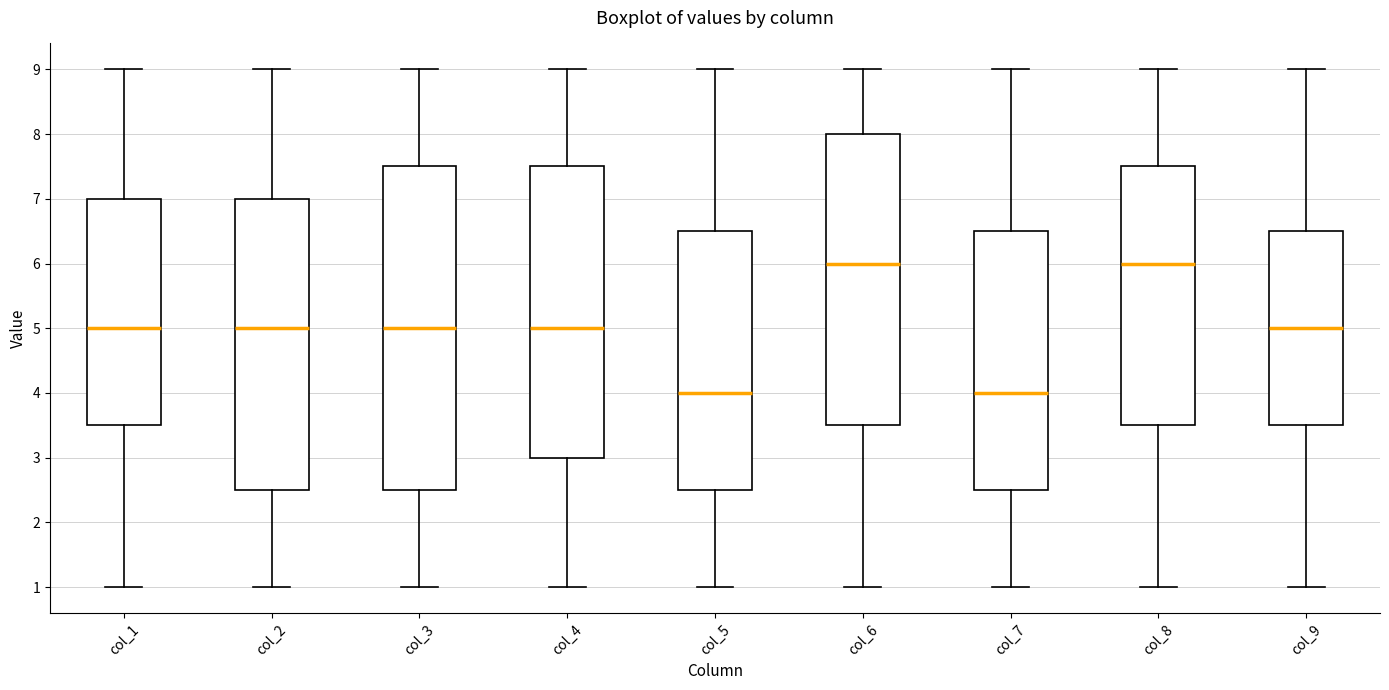

Reading left to right, transcribe this box plot: for each box, give where its median line is, the range the box spans, and where its two whiskers end, as read against the y-axis. The values are not printed on the chart, so give them approximately, as read against the axis.

col_1: median 5.0, box 3.5 to 7.0, whiskers 1.0 to 9.0
col_2: median 5.0, box 2.5 to 7.0, whiskers 1.0 to 9.0
col_3: median 5.0, box 2.5 to 7.5, whiskers 1.0 to 9.0
col_4: median 5.0, box 3.0 to 7.5, whiskers 1.0 to 9.0
col_5: median 4.0, box 2.5 to 6.5, whiskers 1.0 to 9.0
col_6: median 6.0, box 3.5 to 8.0, whiskers 1.0 to 9.0
col_7: median 4.0, box 2.5 to 6.5, whiskers 1.0 to 9.0
col_8: median 6.0, box 3.5 to 7.5, whiskers 1.0 to 9.0
col_9: median 5.0, box 3.5 to 6.5, whiskers 1.0 to 9.0